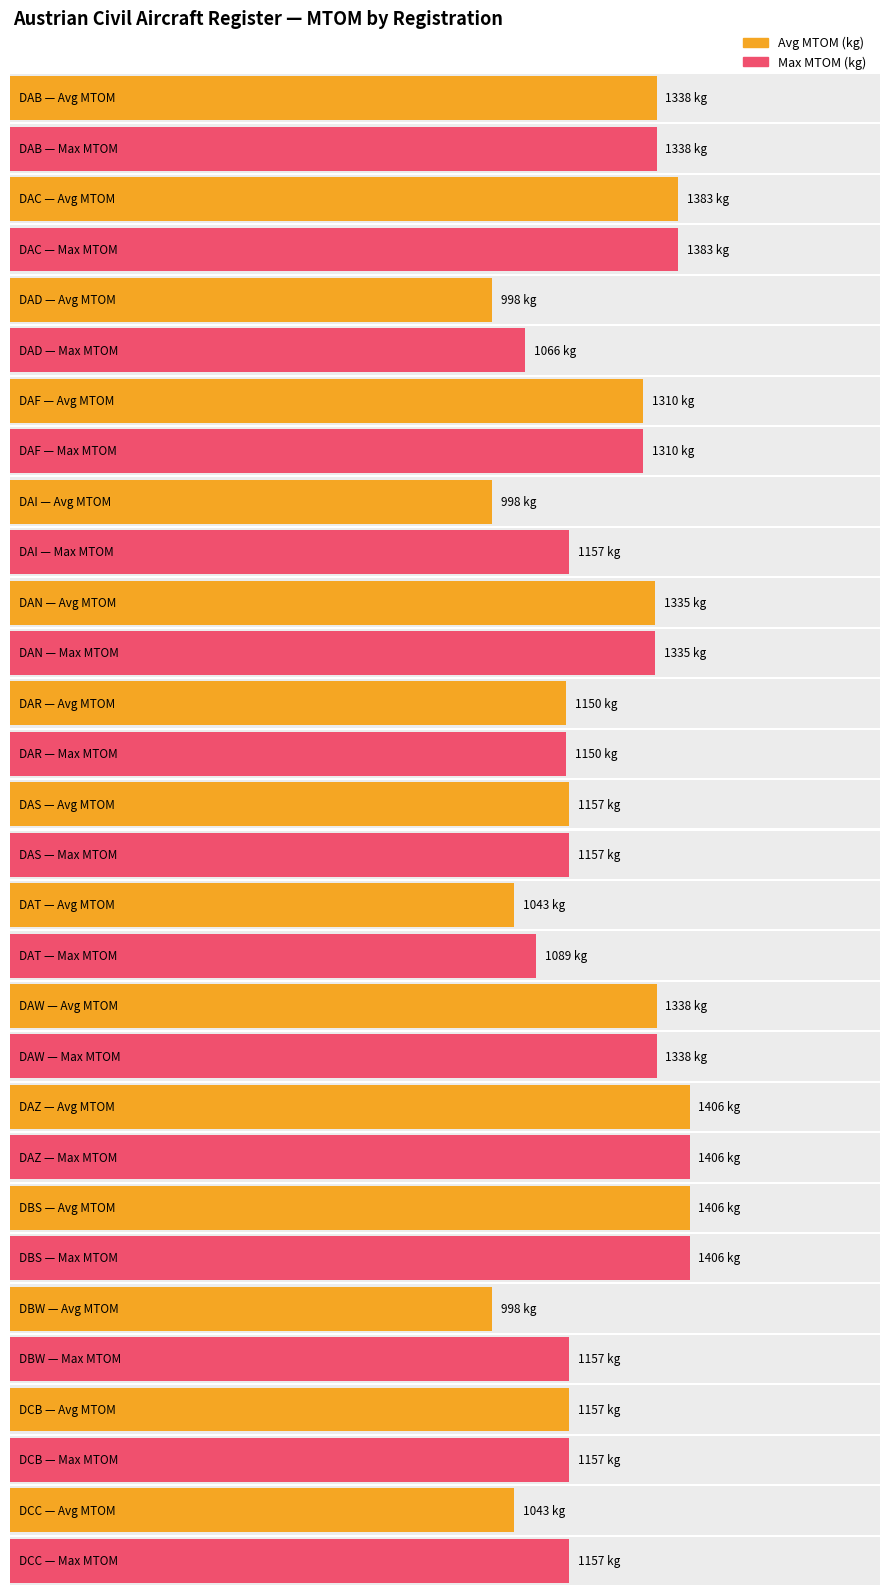

What is the lowest value of the Average MTOM (kg) series?

998